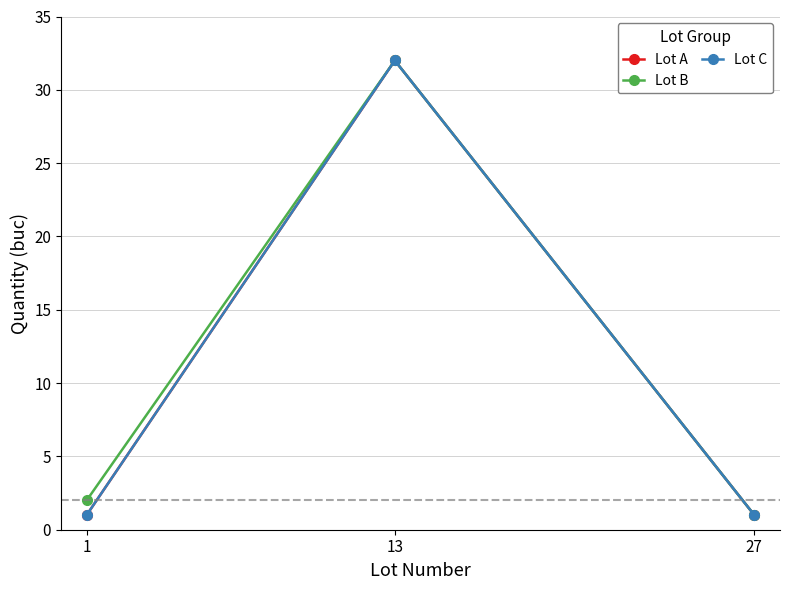

Does the chart display data point markers on the line(s)?

Yes